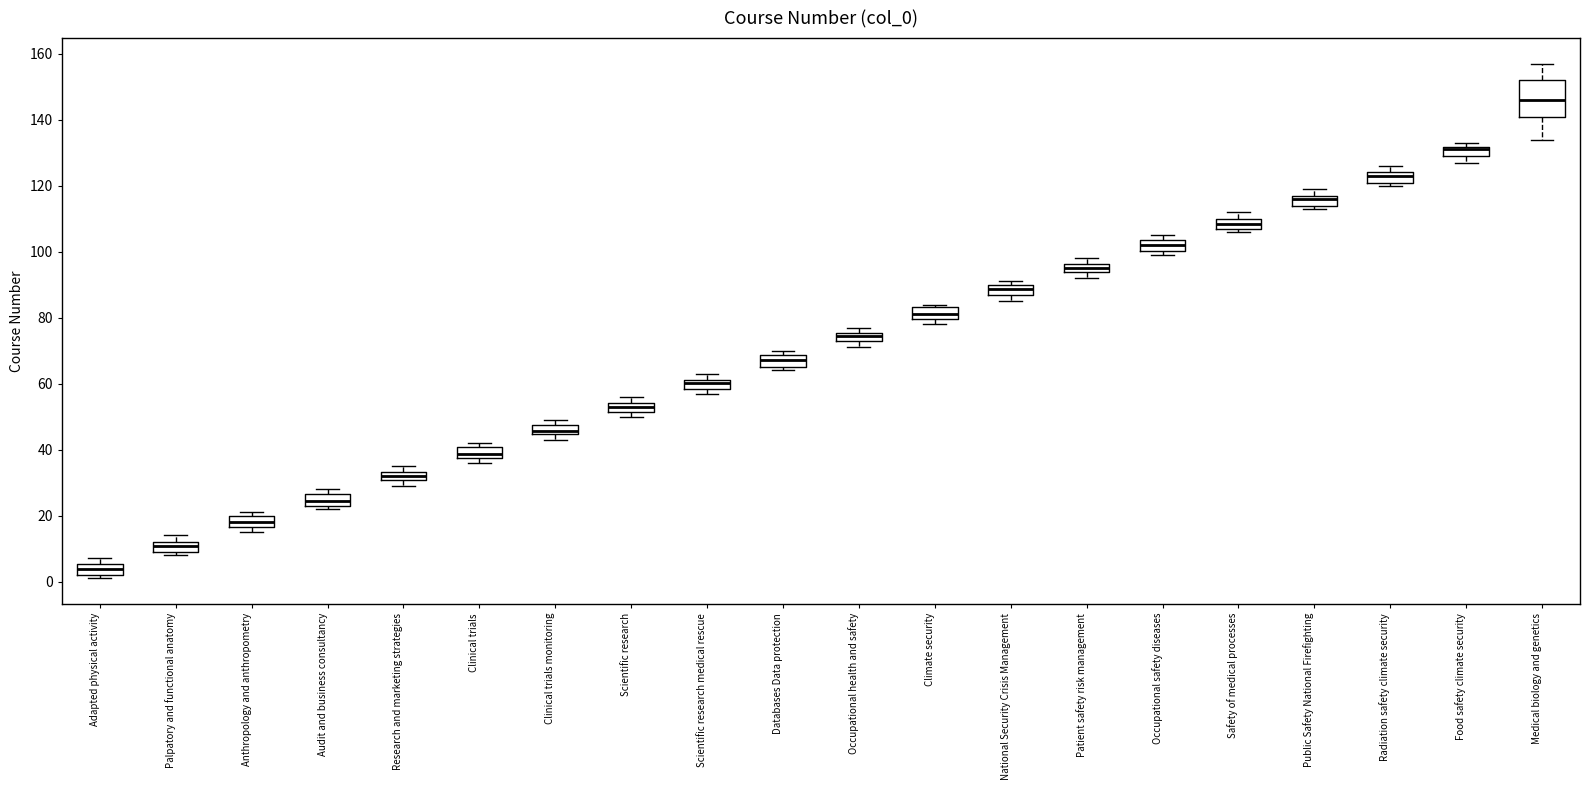

Which box is the tallest, from its lower edge to its upper edge?

Medical biology and genetics